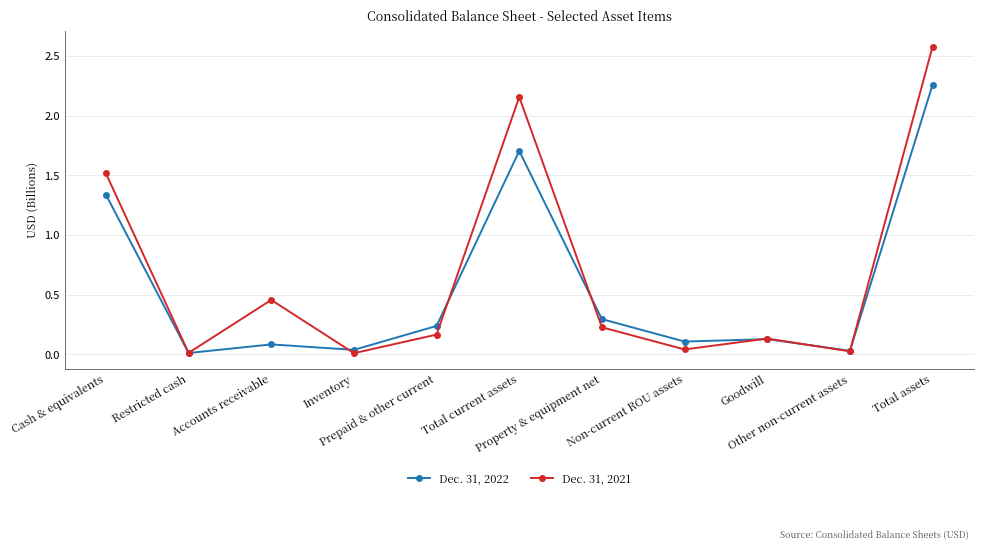

Which series has the largest range (max minus min)?

Dec. 31, 2021